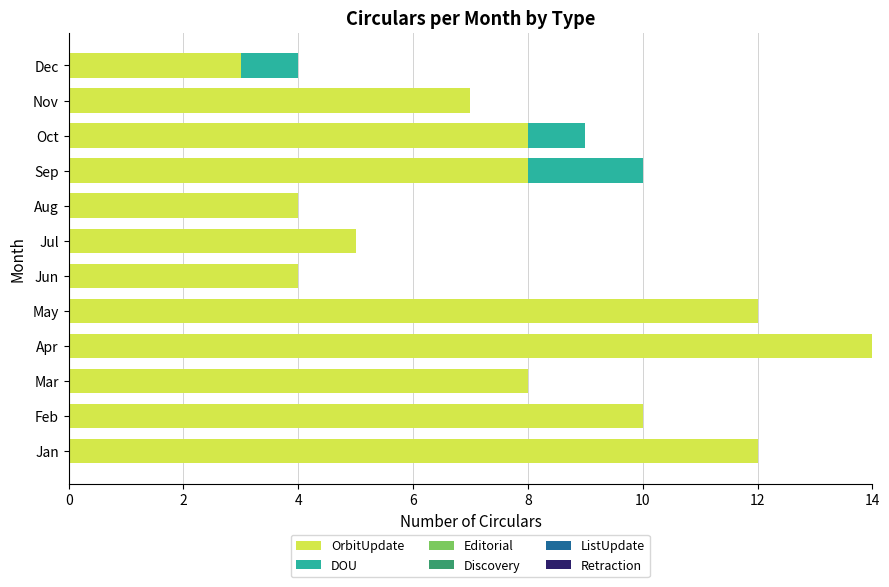

What value does the OrbitUpdate series have at Nov?

7